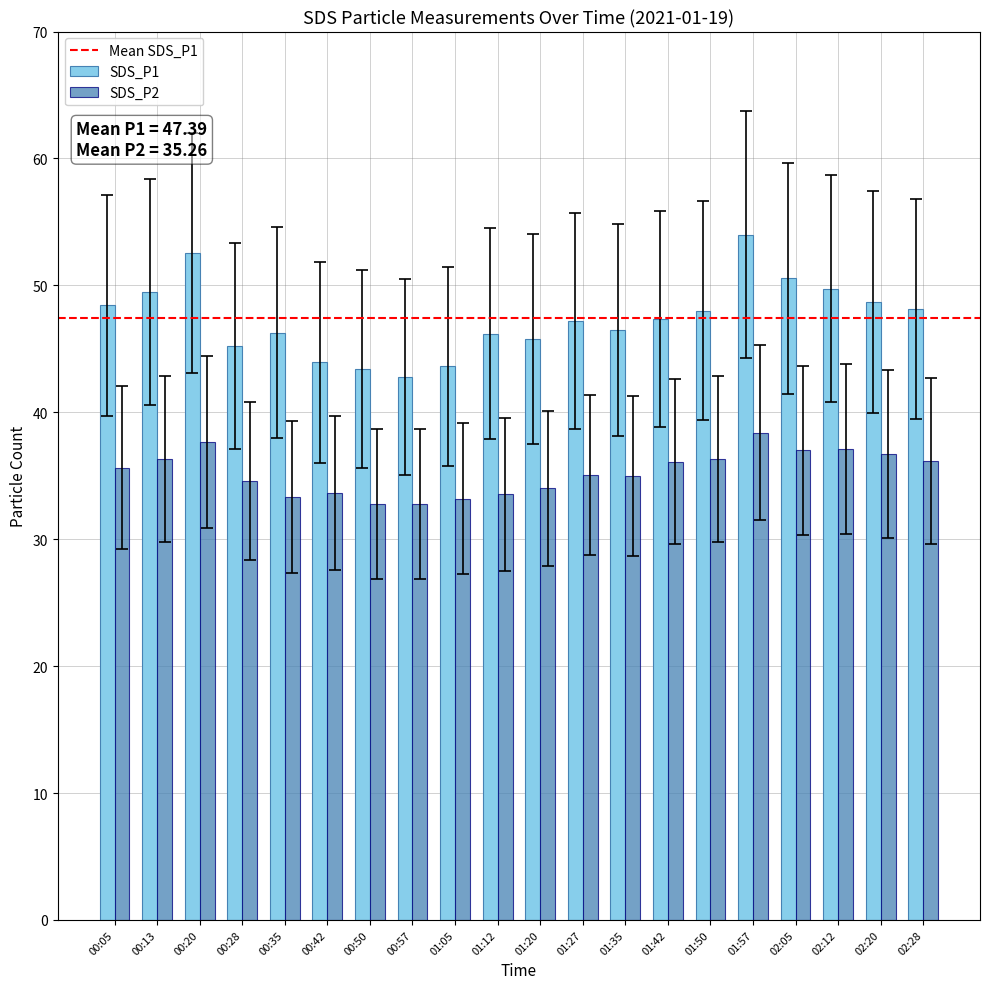

What is the total value across all series at 01:05?

76.8